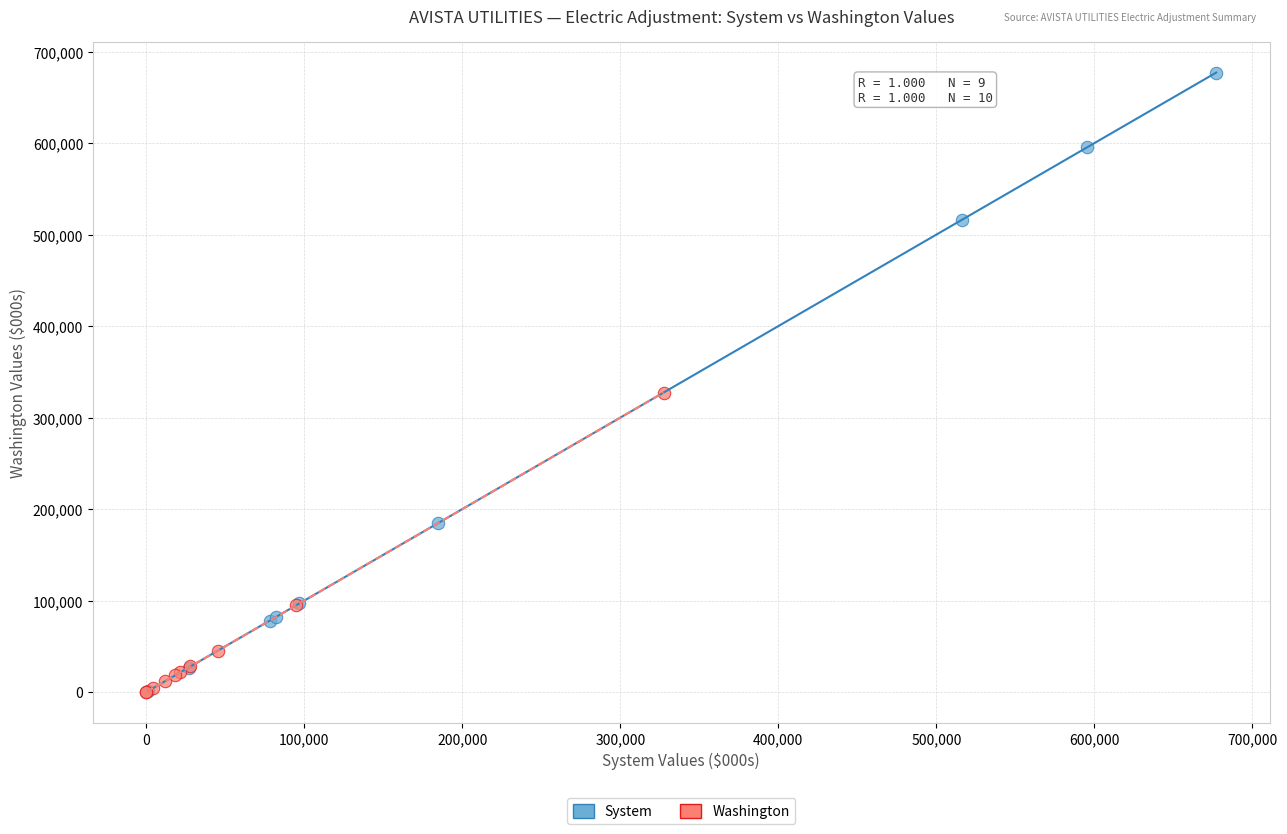

What are all the series names shown in the legend?

System, Washington